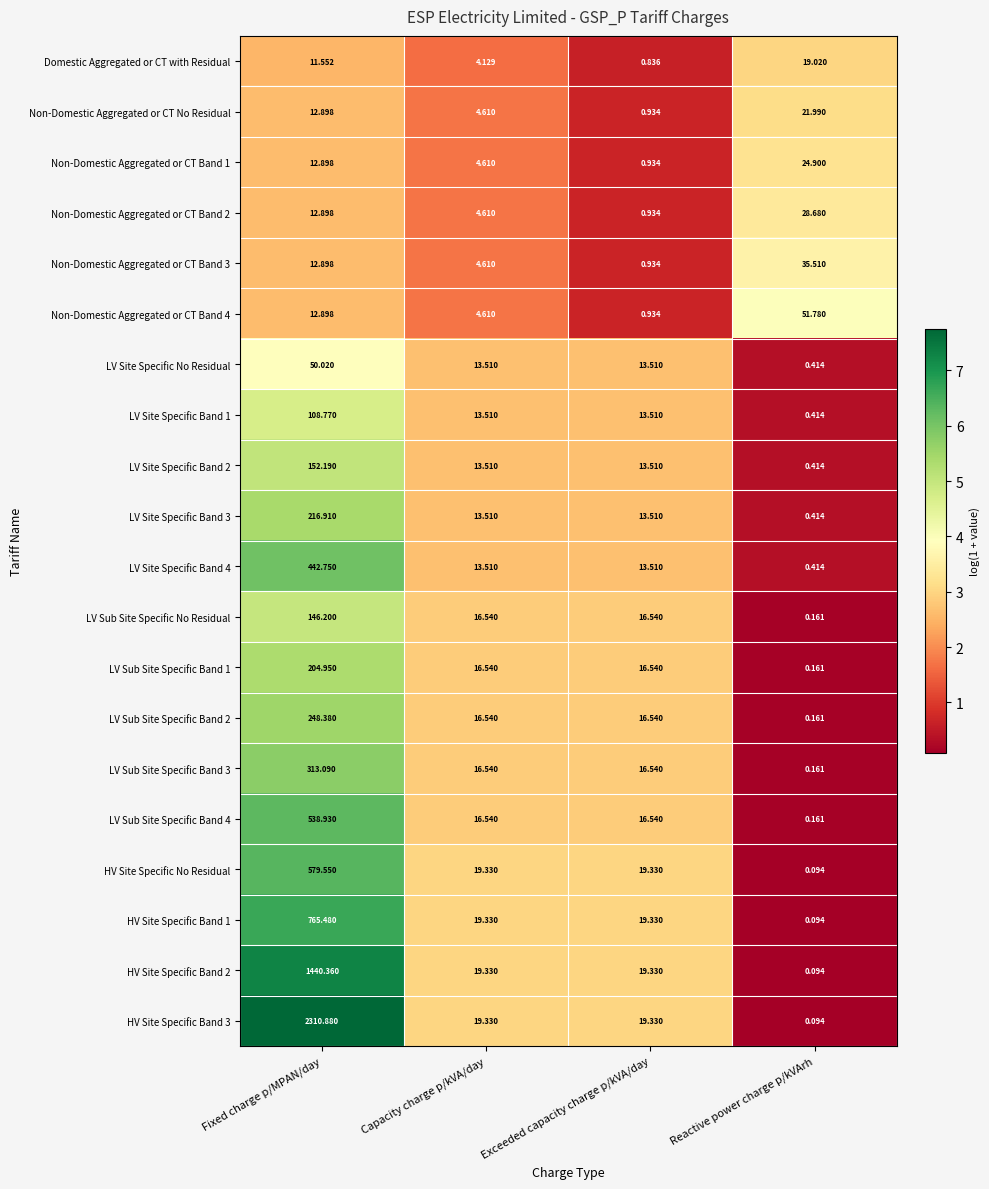

What is the difference between the highest and lowest values at Exceeded capacity charge p/kVA/day?

18.5